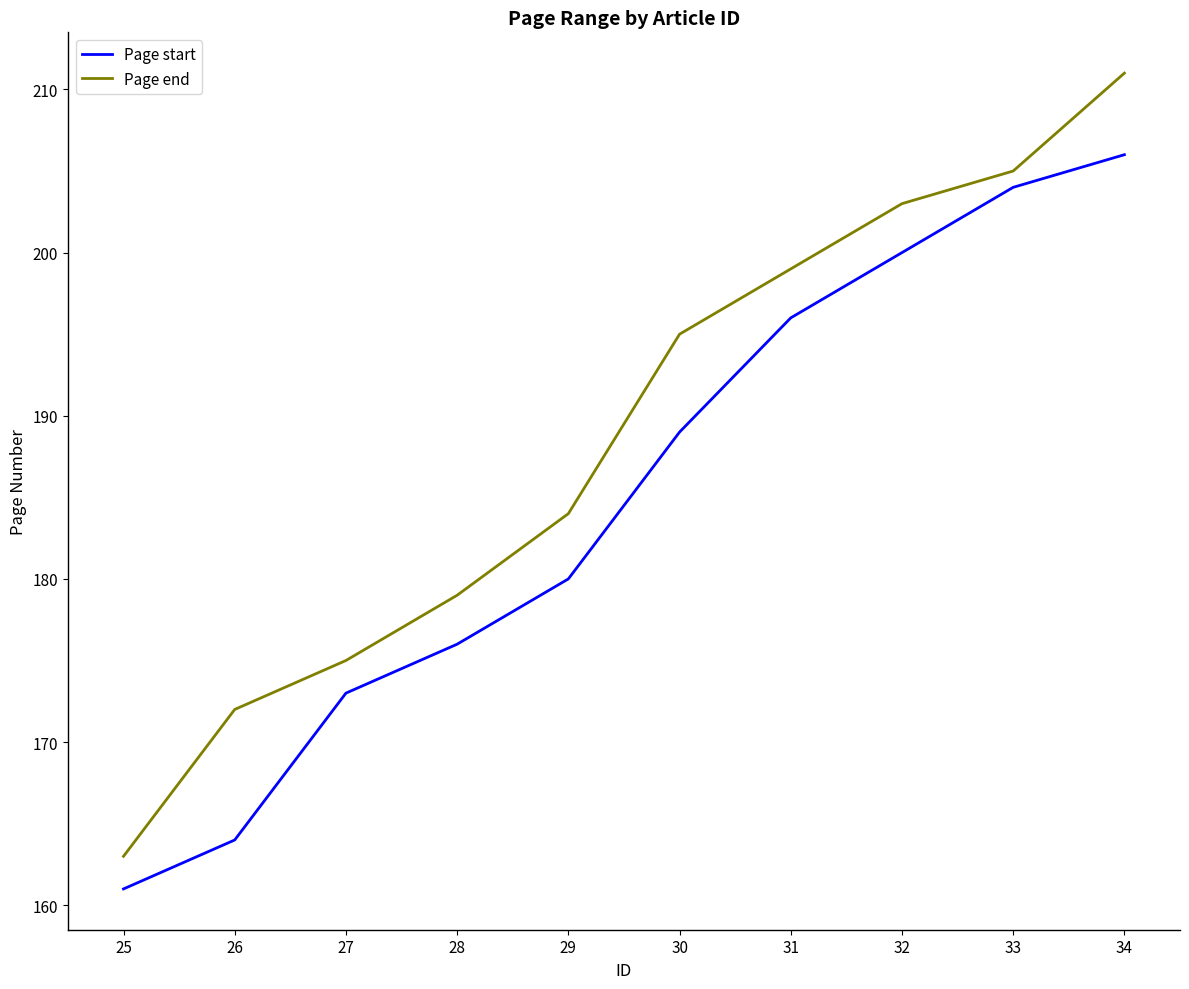

What is the average value of the Page end series?

189